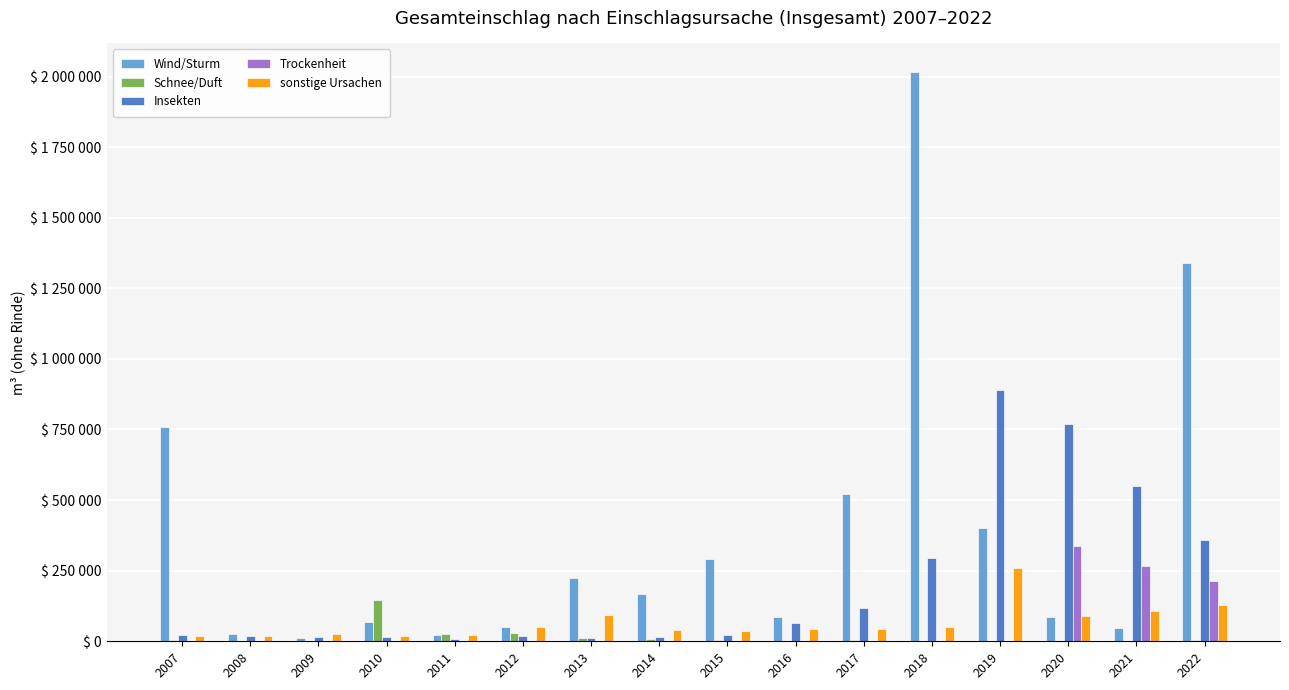

What is the difference between the second highest and minimum values in the sonstige Ursachen series?

110194.0